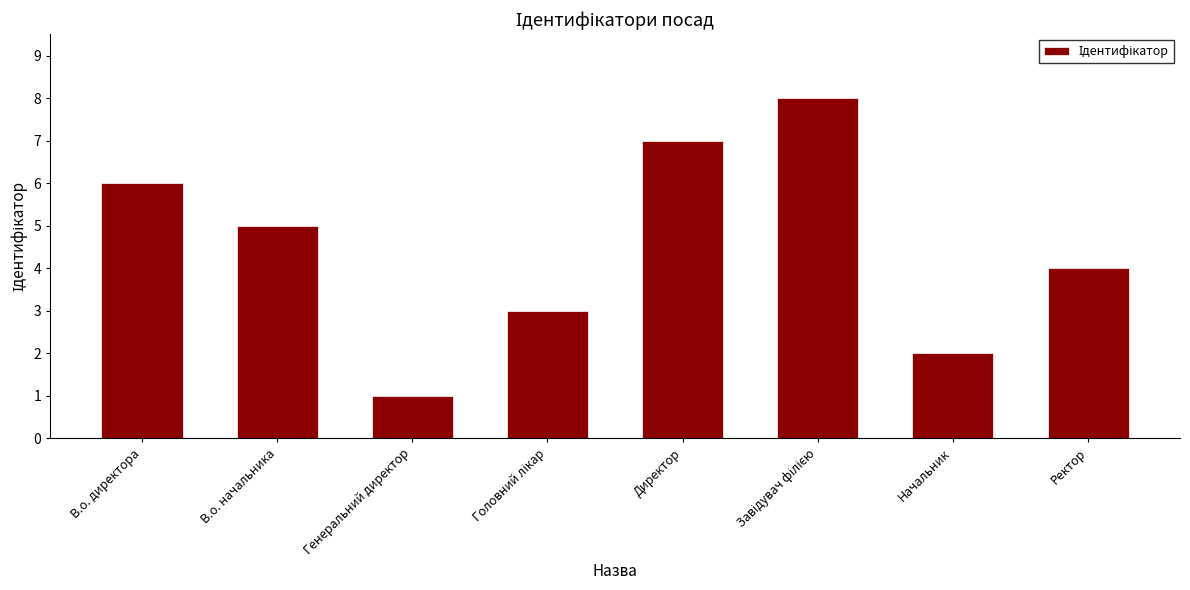

How many bars are there in total?

8